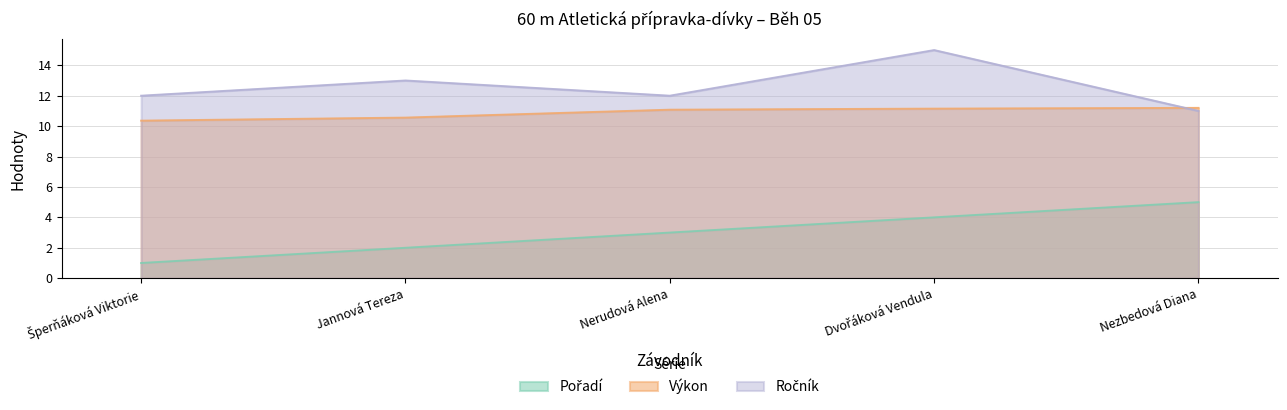

What is the sum of the Pořadí values at Jannová Tereza and Nerudová Alena?

5.0